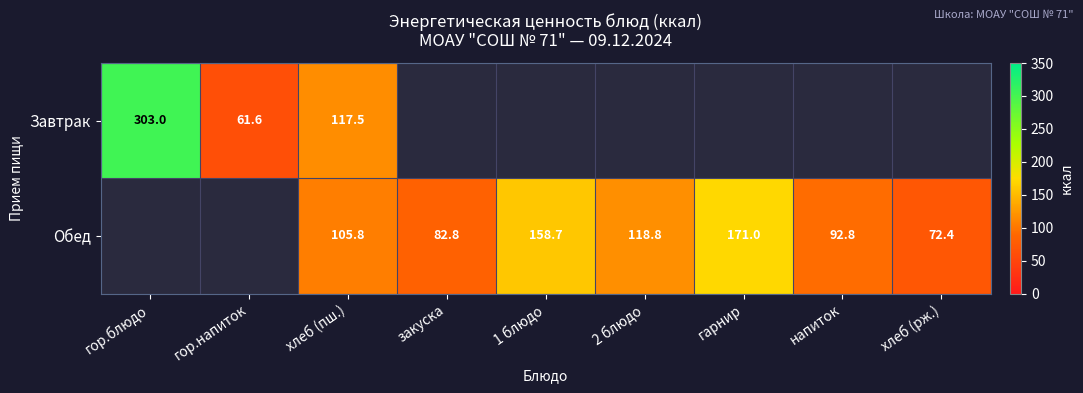

The value of Завтрак at гор.напиток is 23.6. True or false?

False